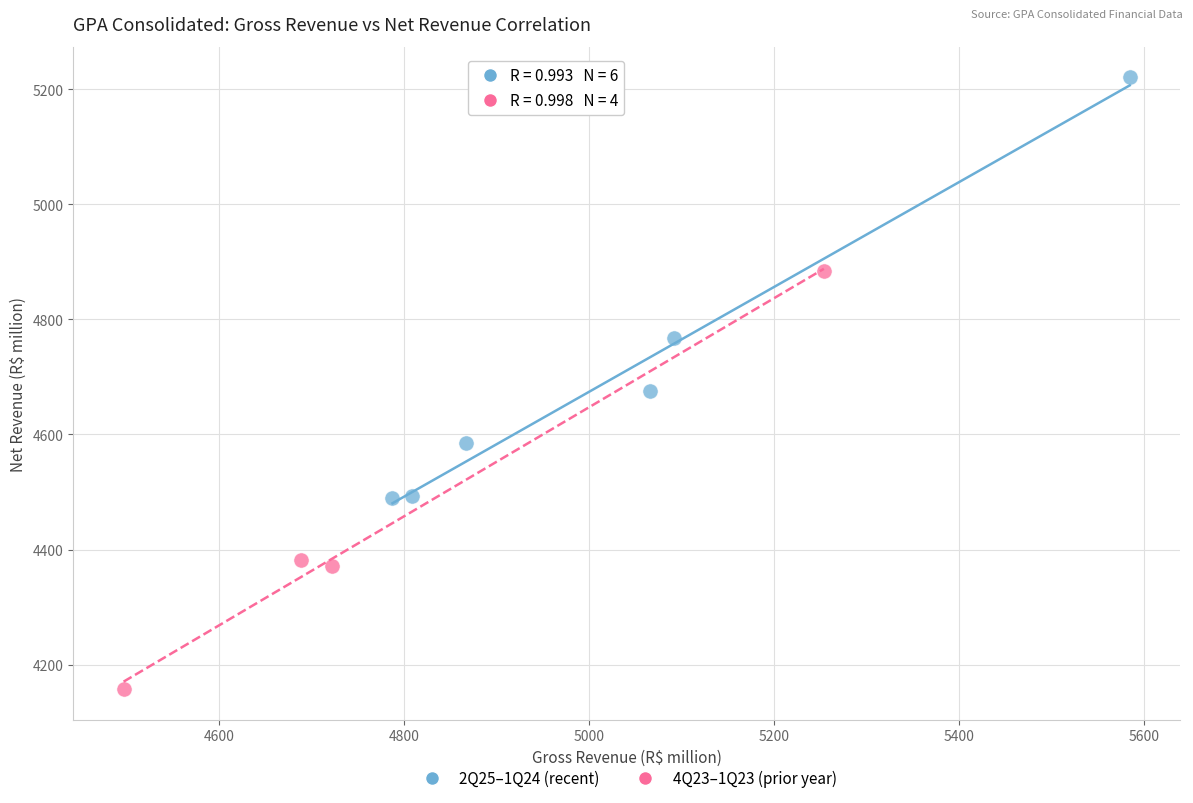

Which series contains the lowest Y value?

4Q23–1Q23 (prior year)